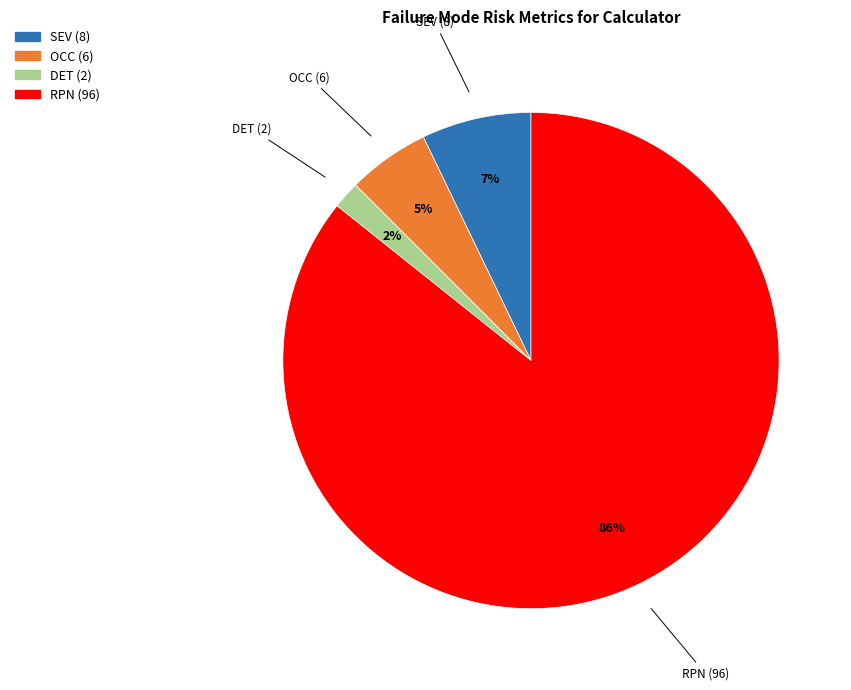

Is the sum of RPN (96) and OCC (6) greater than half?

Yes